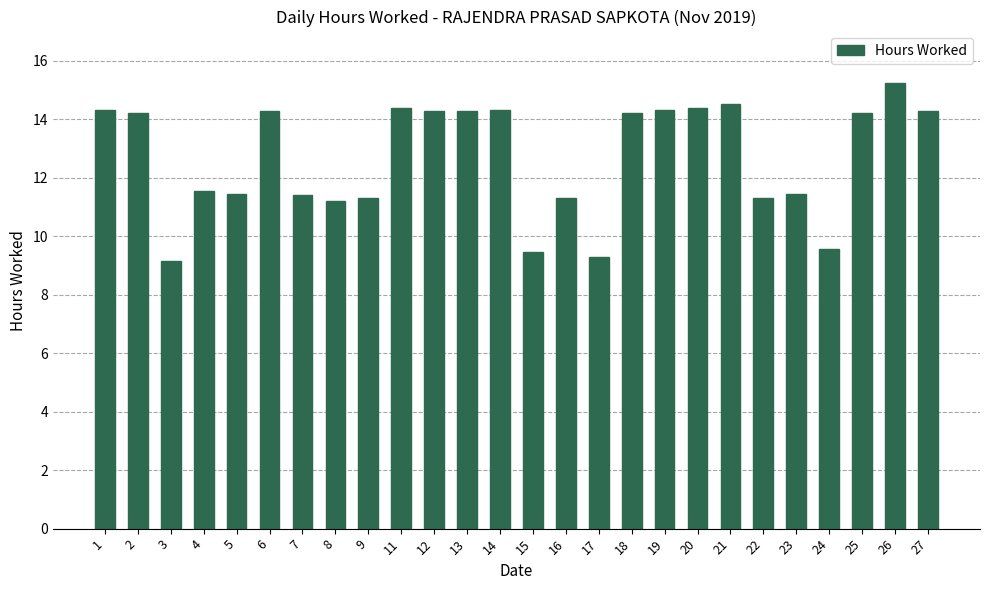

The value at 1 is 14.3. True or false?

True